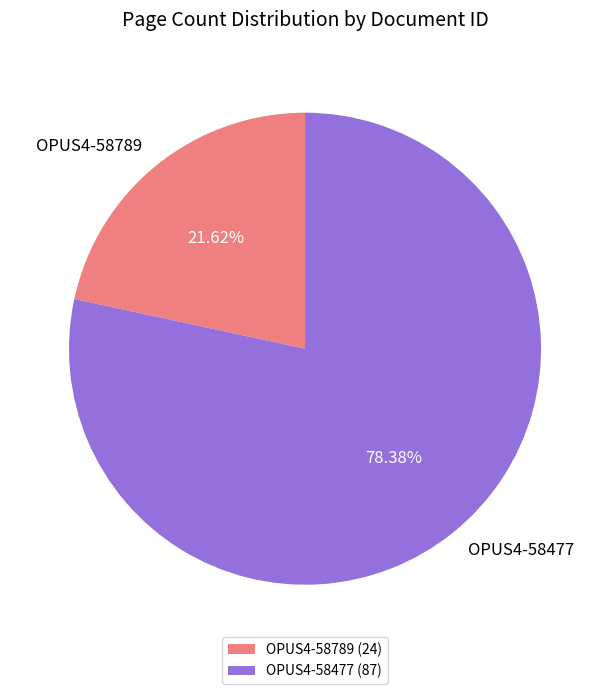

To the nearest percent, what portion does OPUS4-58477 represent?

78%